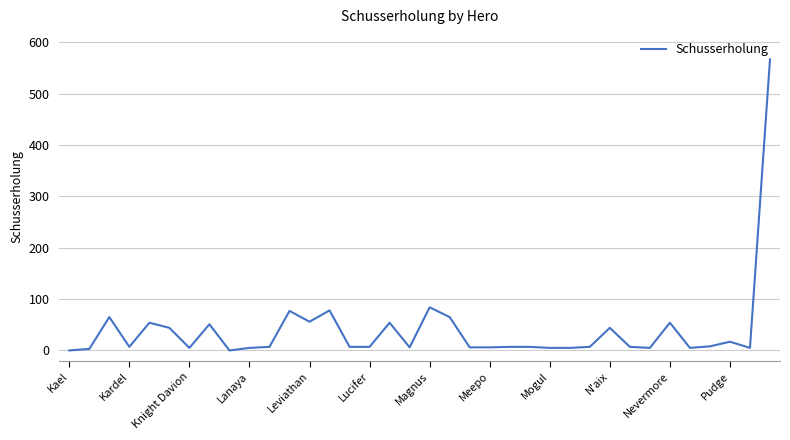

What is the maximum value shown in the chart?

567